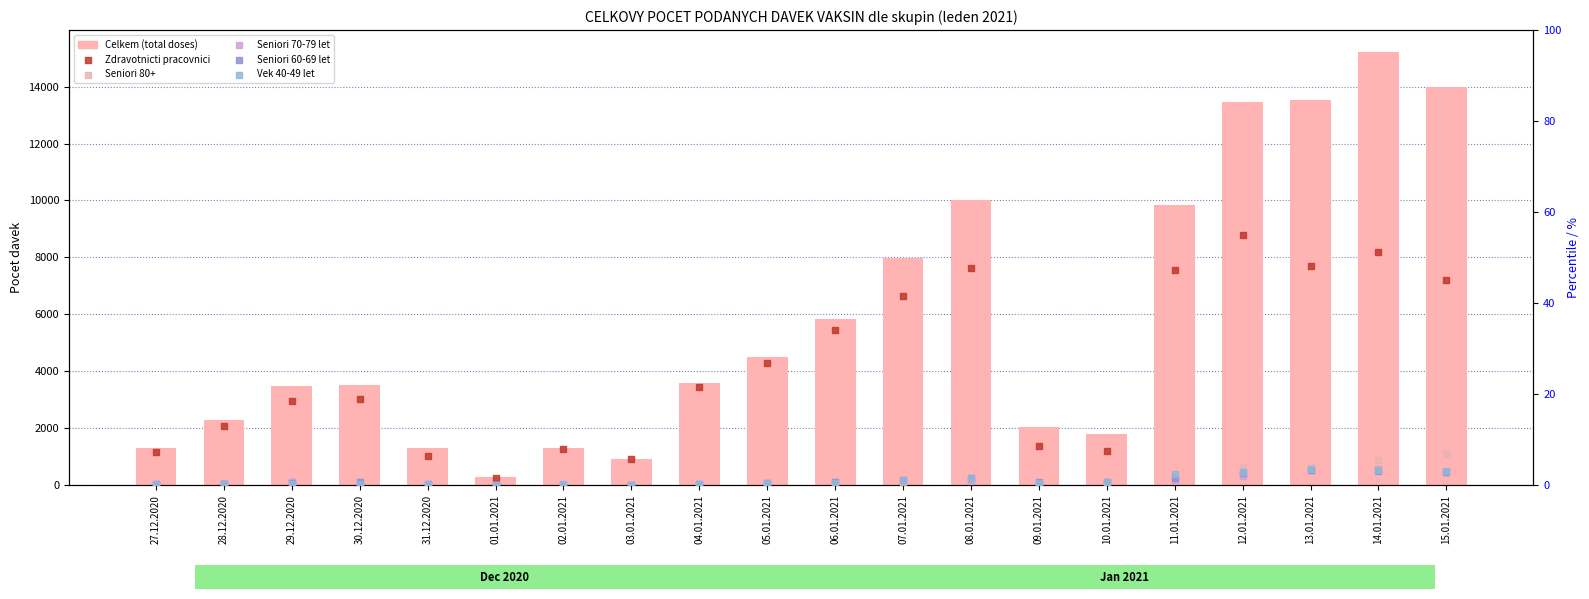

Which series contains the lowest Y value?

Seniori 80+